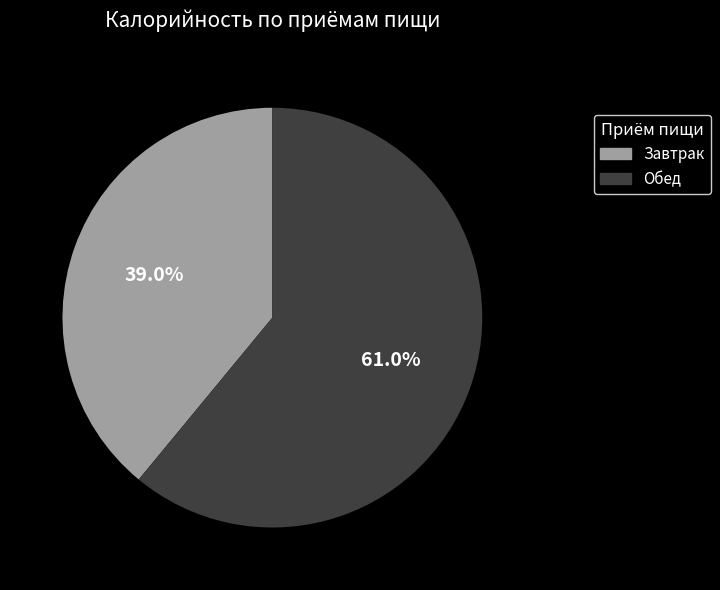

Is there a majority slice in this chart?

Yes